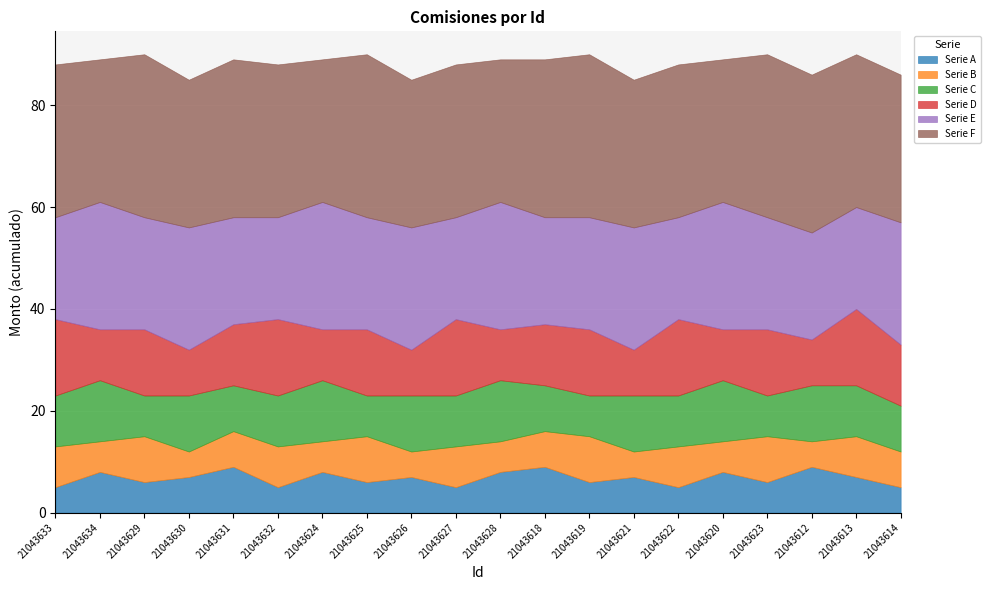

True or false: Monto_bruto and Id_group_1 intersect in this chart.

False